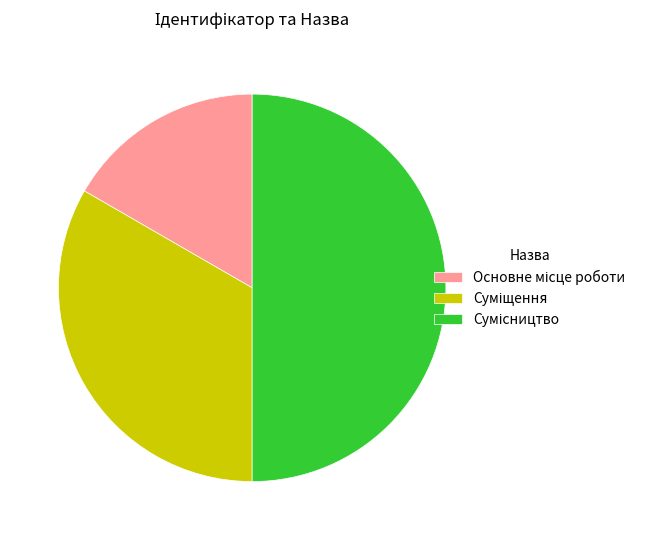

How many slices are in this pie chart?

3